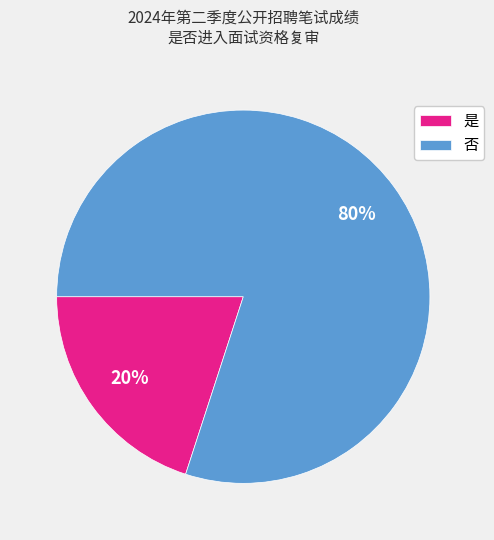

How many segments does this pie chart have?

2